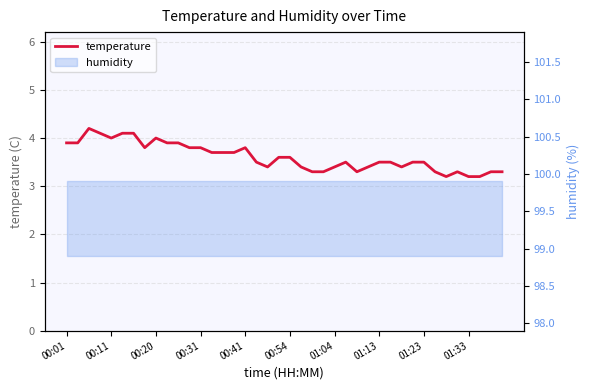

How many lines are shown in the chart?

1